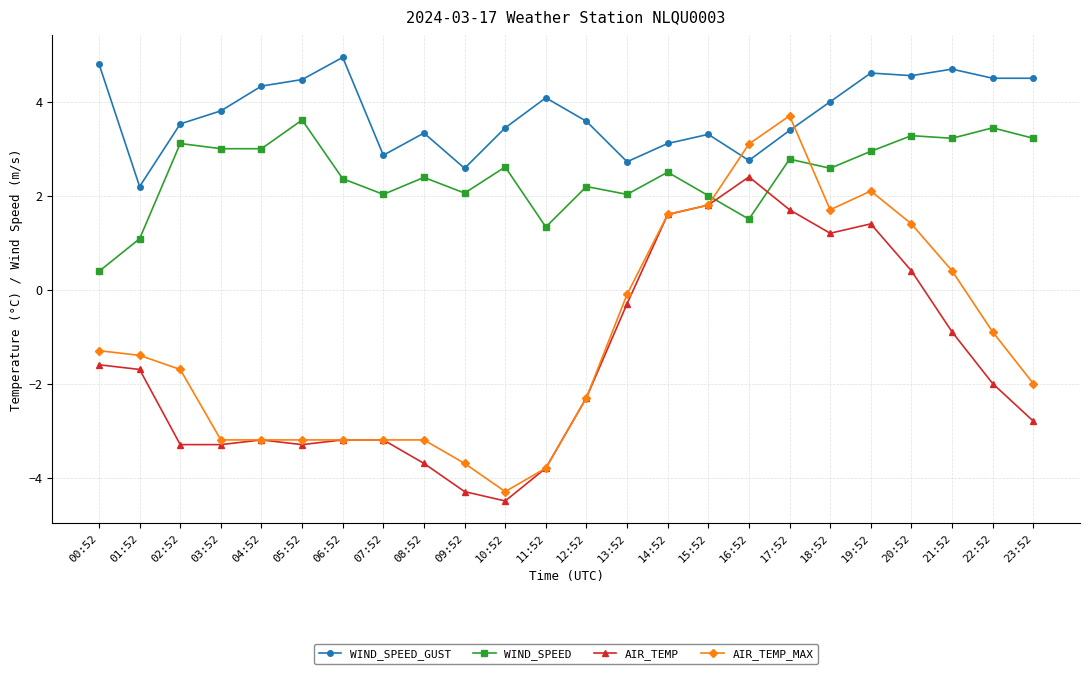

True or false: AIR_TEMP has more than 2 interior local peaks.

True